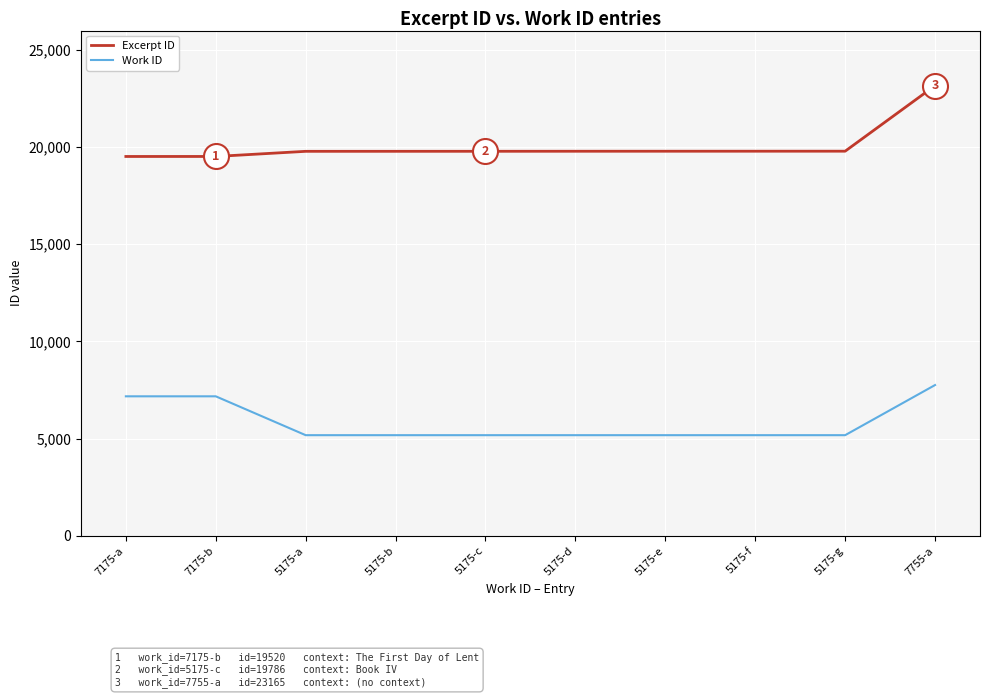

Rank the series by their maximum value, from lowest to highest.

Work ID, Excerpt ID